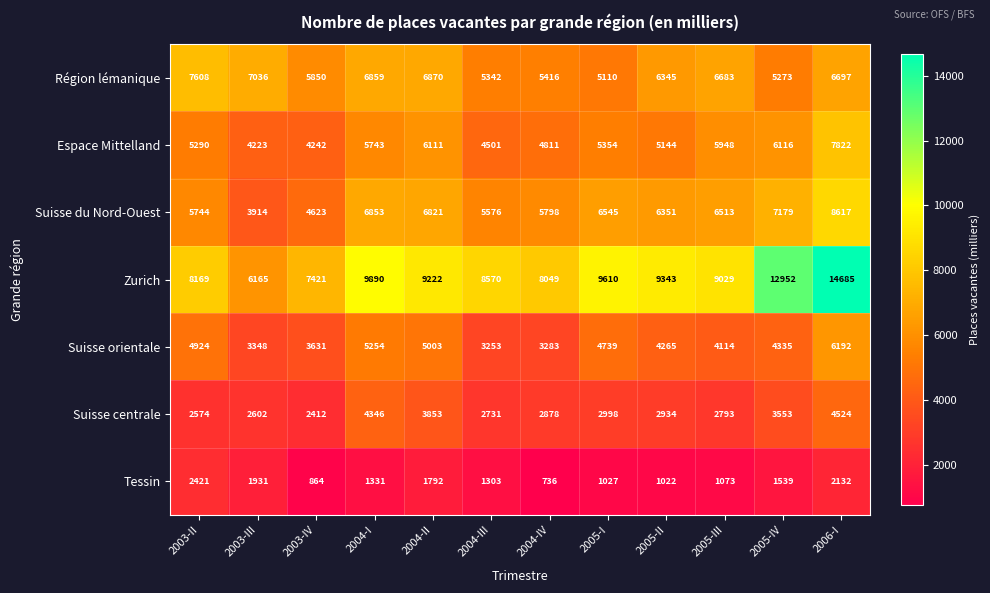

The value of Suisse du Nord-Ouest at 2003-III is 6824. True or false?

False